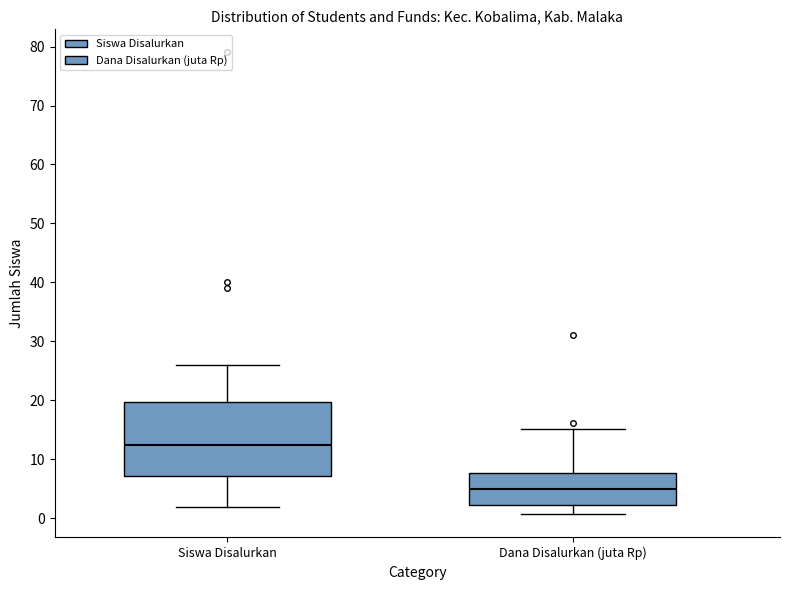

Which box has the highest median line?

Siswa Disalurkan